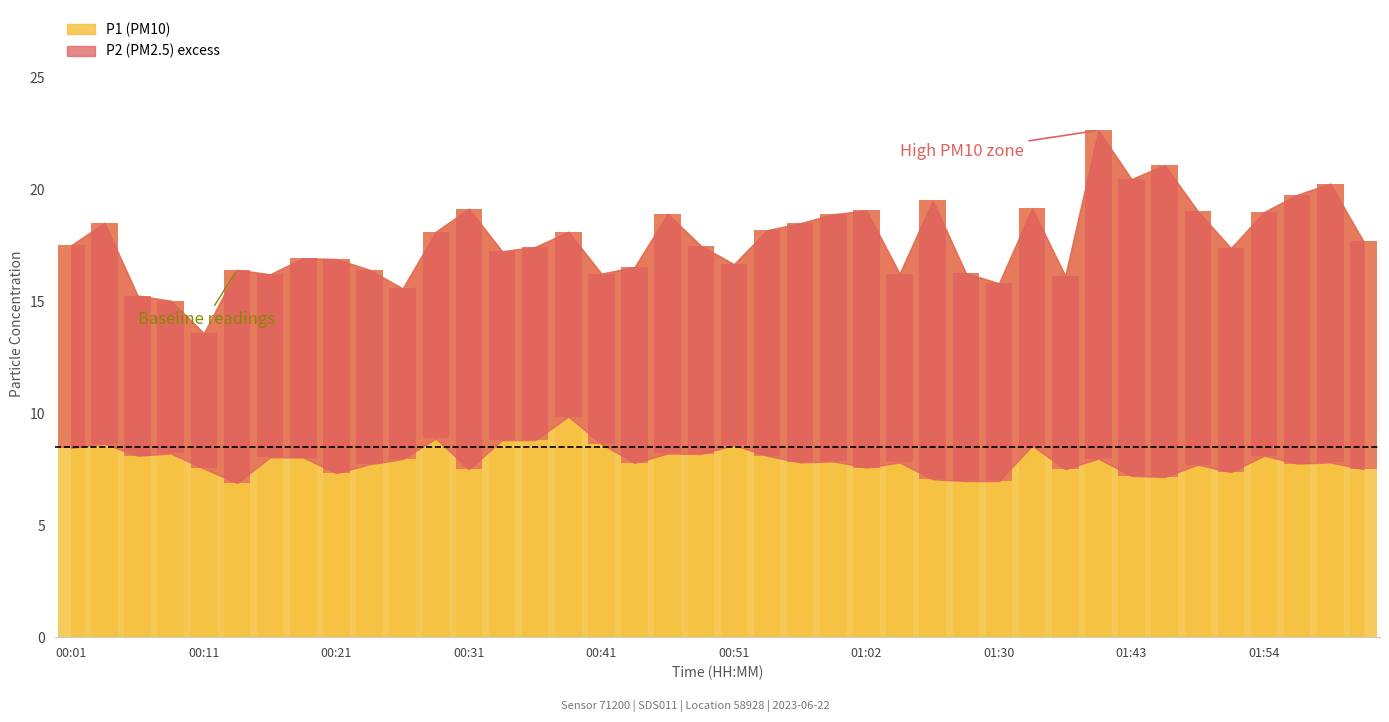

What is the average value?

17.7